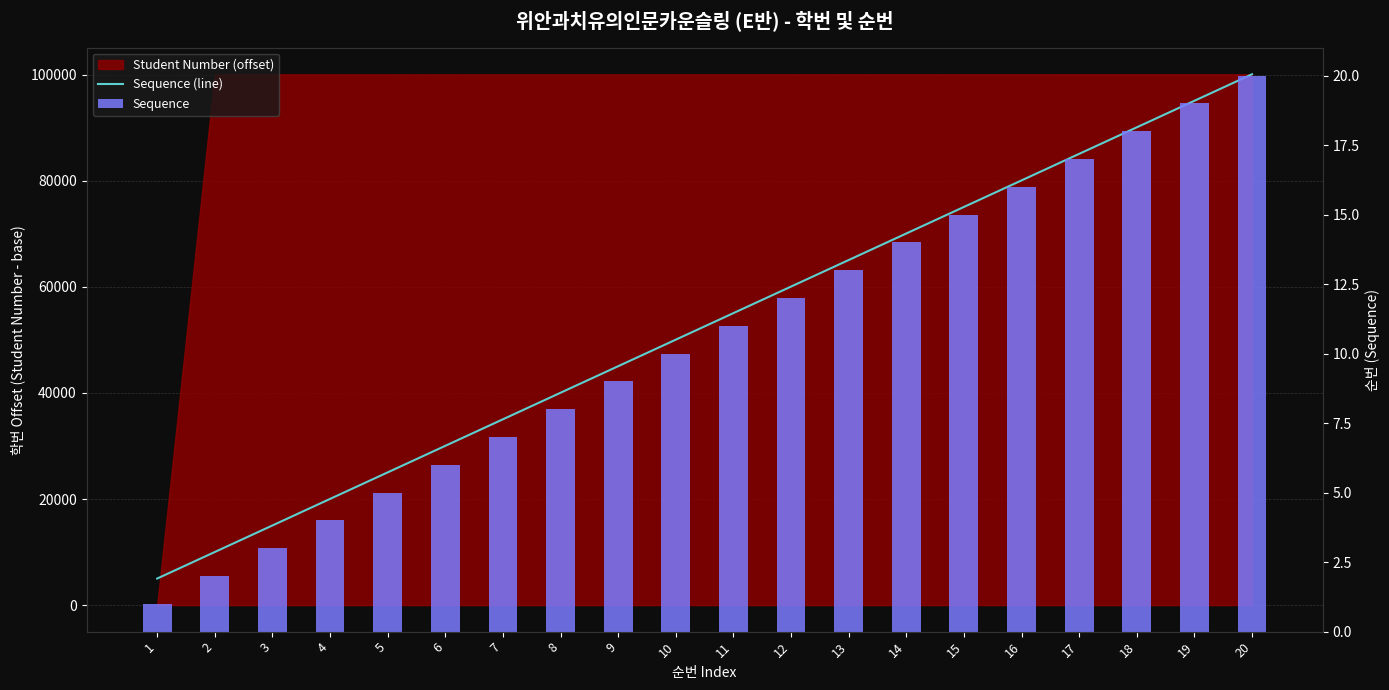

Rank the series at 17 from highest to lowest value.

Sequence (line), Sequence